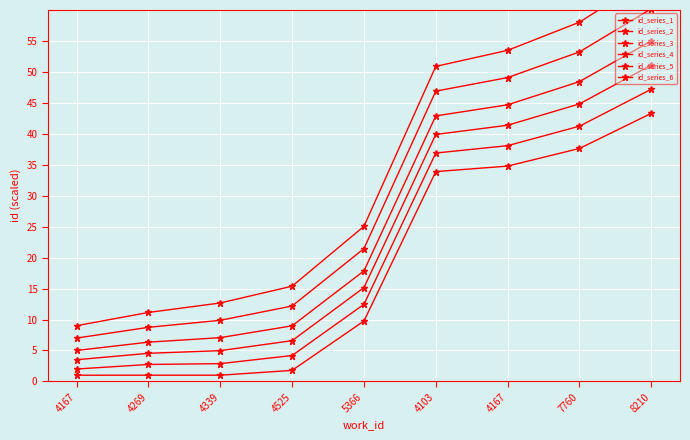

True or false: id_series_2 and id_series_1 cross at least once.

False